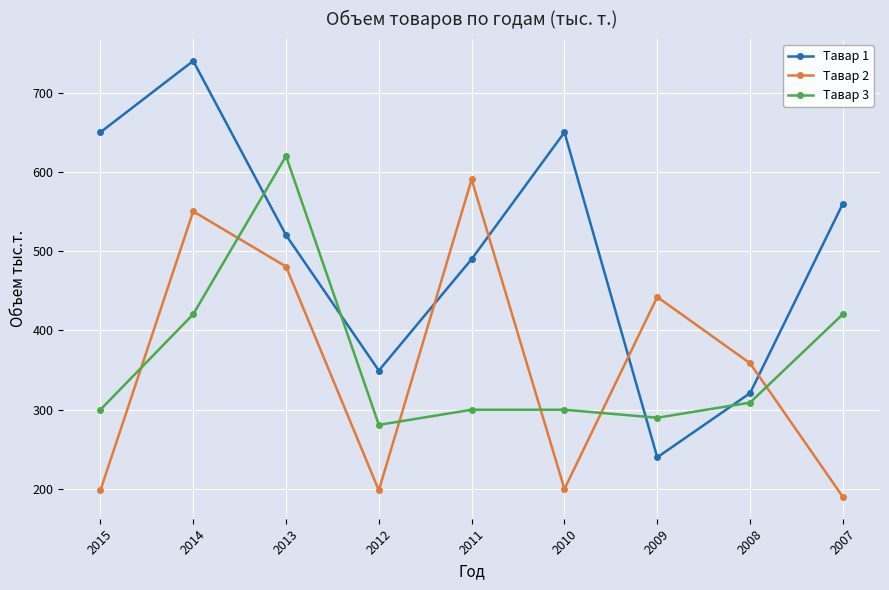

After their last crossing, which series has the higher values: Тавар 2 or Тавар 1?

Тавар 1